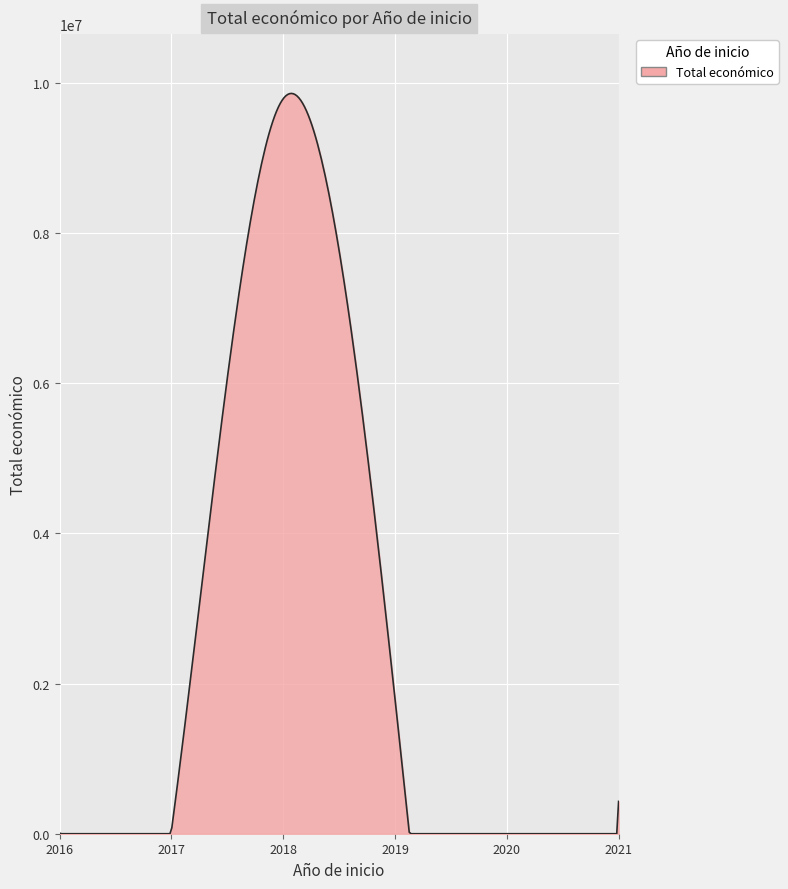

What is the maximum value shown in the chart?

9856074.5